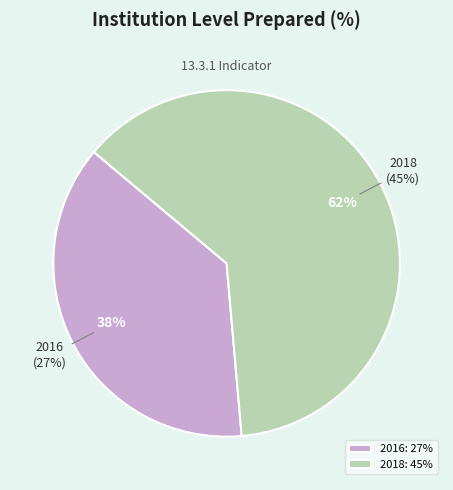

How many slices are in this pie chart?

2